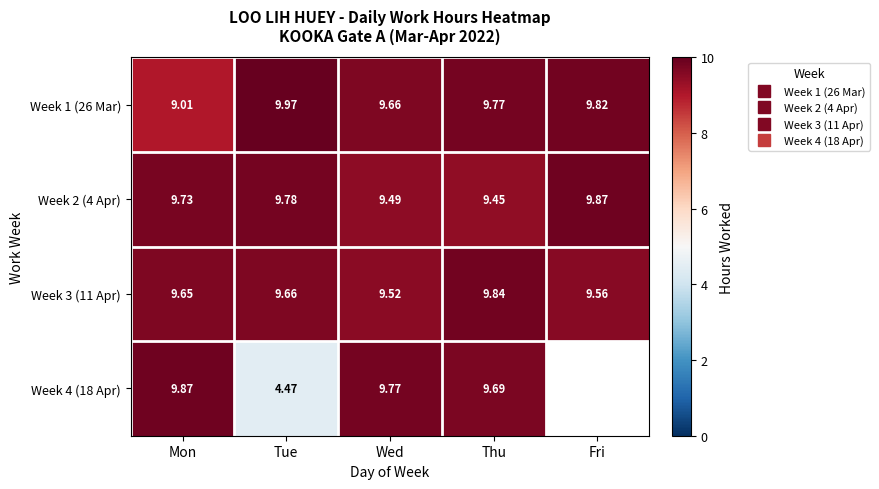

What is the difference between the highest and lowest values at Fri?

0.3